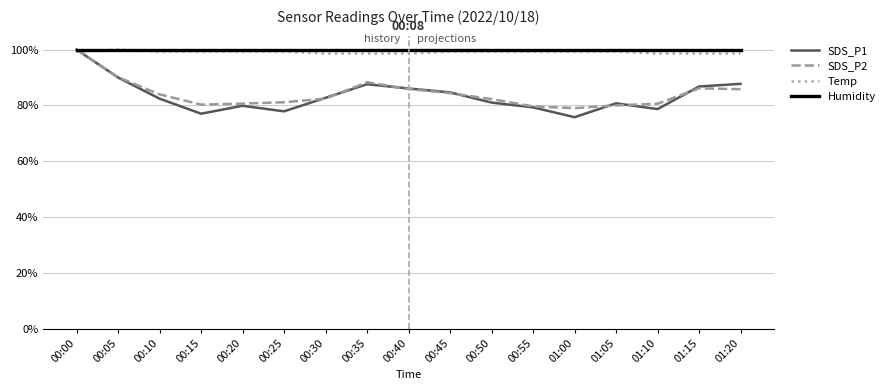

At which label is Temp closest to 0?

00:30